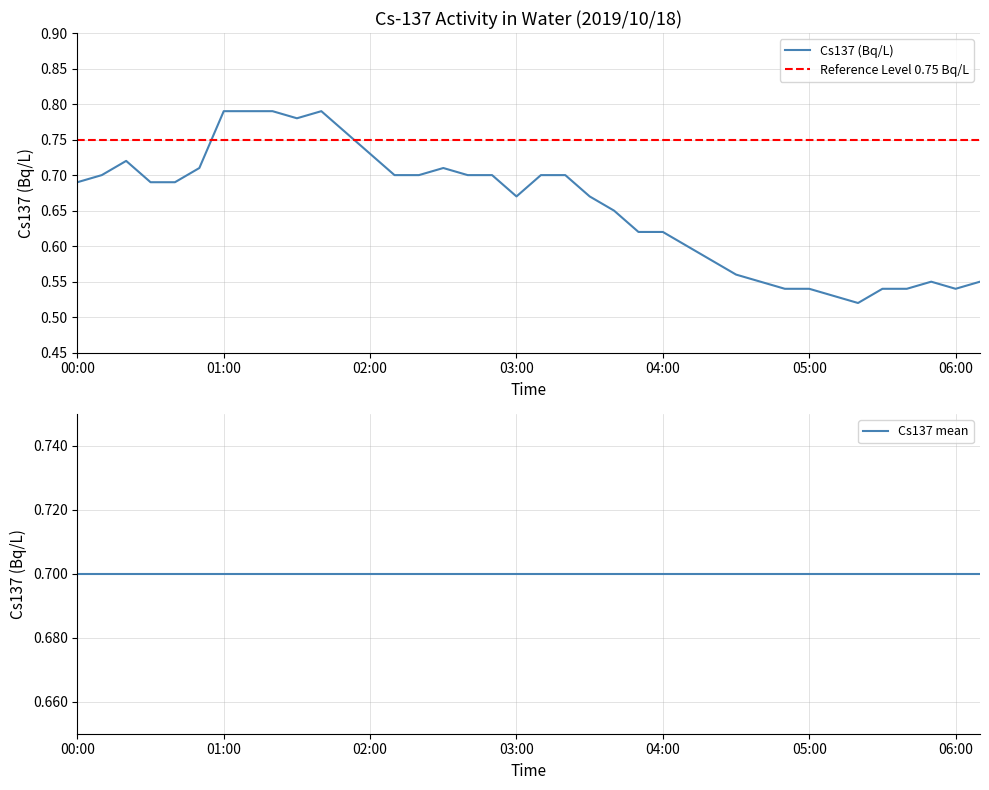

What is the greatest value displayed?

0.8